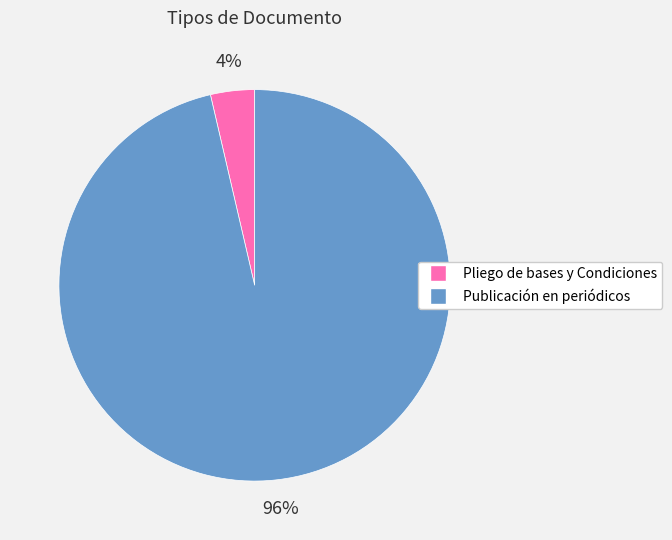

Is the sum of Publicación en periódicos and Pliego de bases y Condiciones greater than half?

Yes